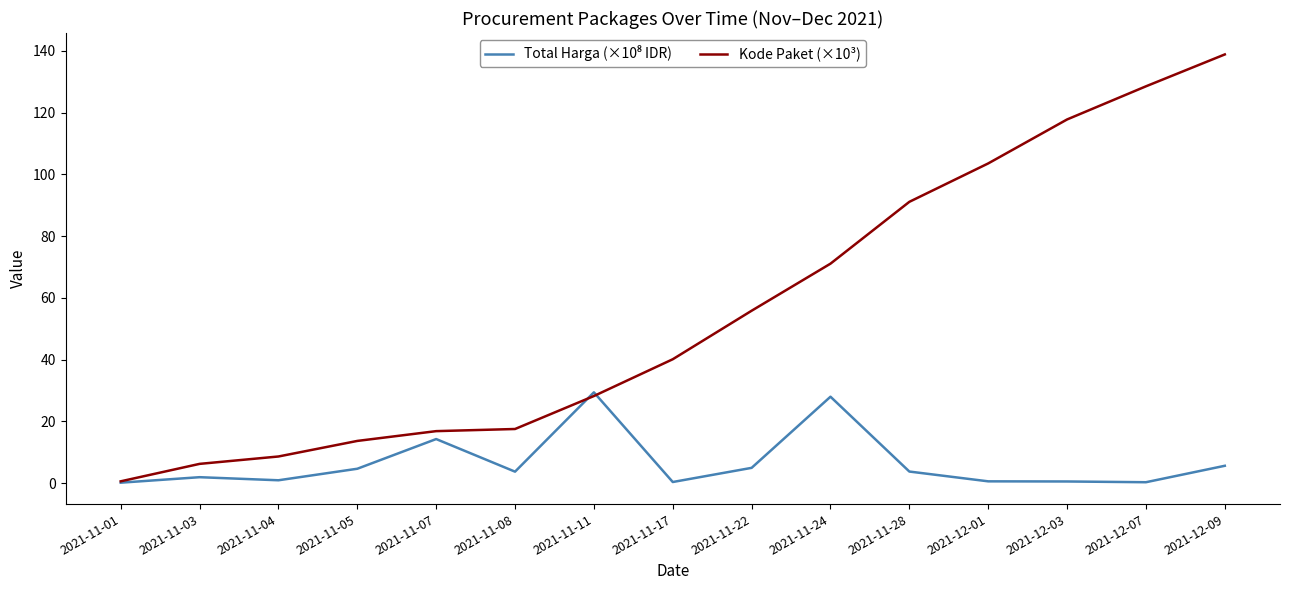

Which series has the largest range (max minus min)?

Kode Paket (×10³)